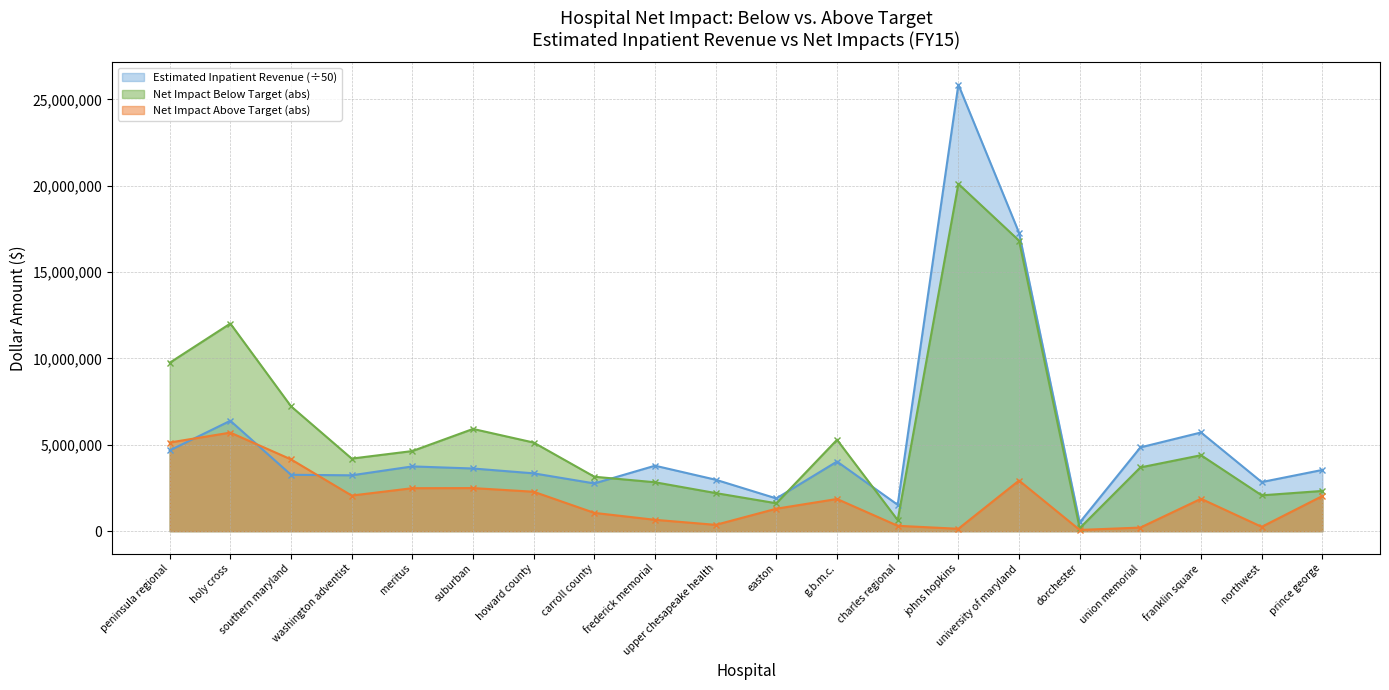

How many values in the Estimated Inpatient Revenue series are below 3628203?

10